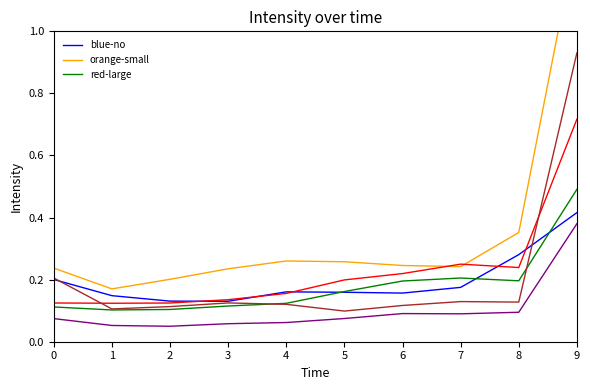

At how many categories does at least one series exceed 1?

1